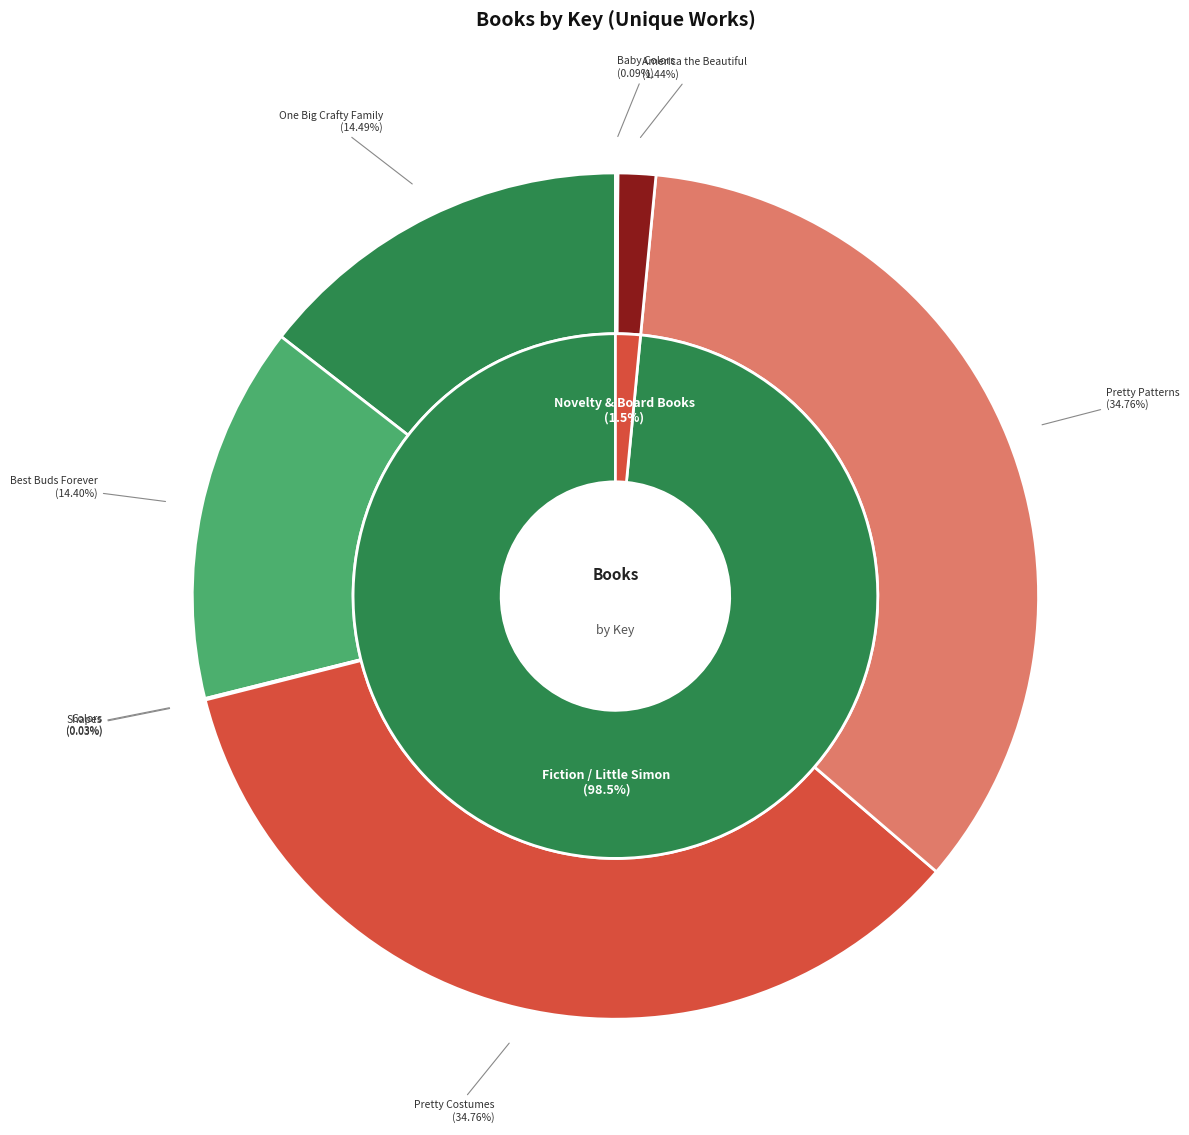

Does Pretty Costumes account for over 50% of the chart?

No